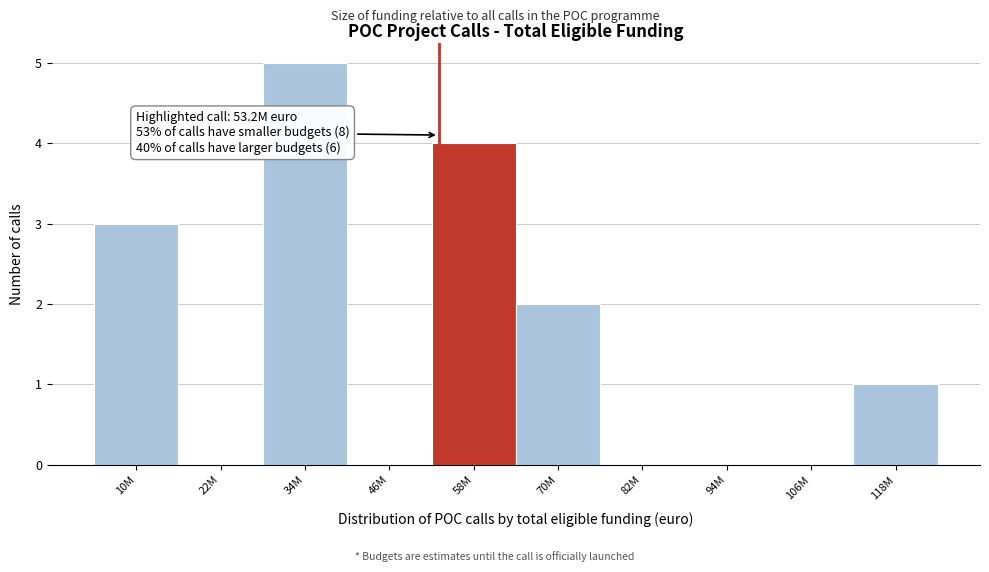

Reading left to right, transcribe all the data shown in this chart.

10M=3	22M=0	34M=5	46M=0	58M=4	70M=2	82M=0	94M=0	106M=0	118M=1